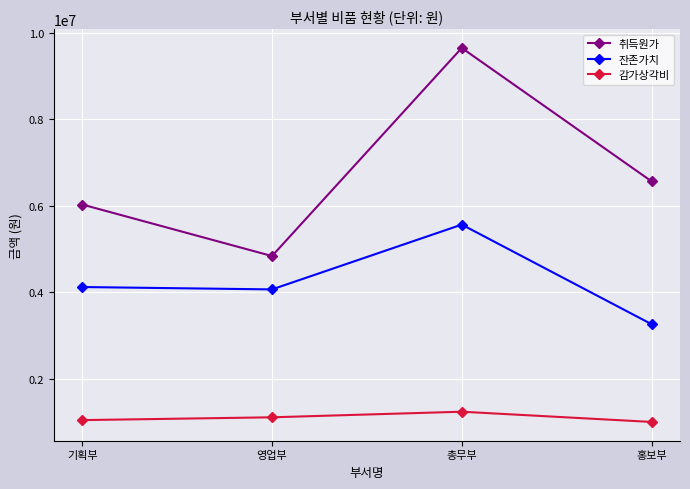

Rank the series at 홍보부 from highest to lowest value.

취득원가, 잔존가치, 감가상각비